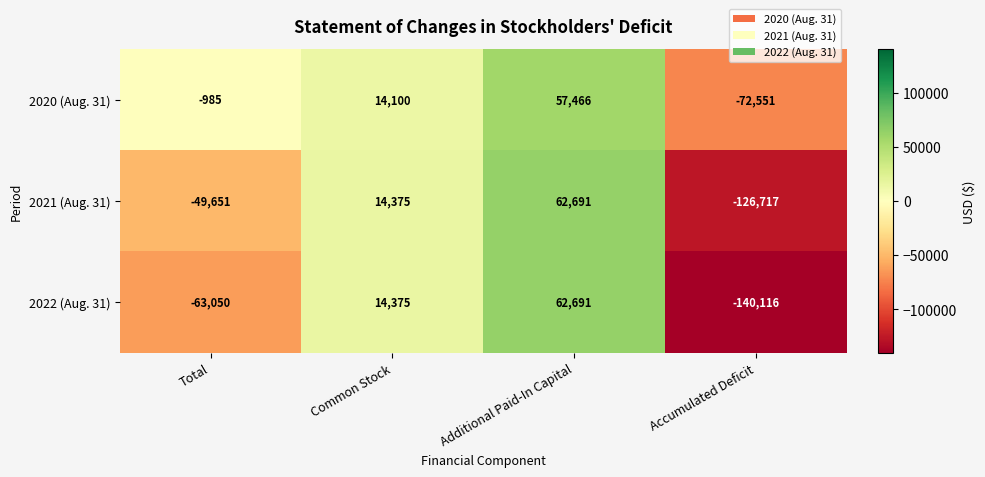

The 2021 (Aug. 31) series shows -185196 at Accumulated Deficit. True or false?

False